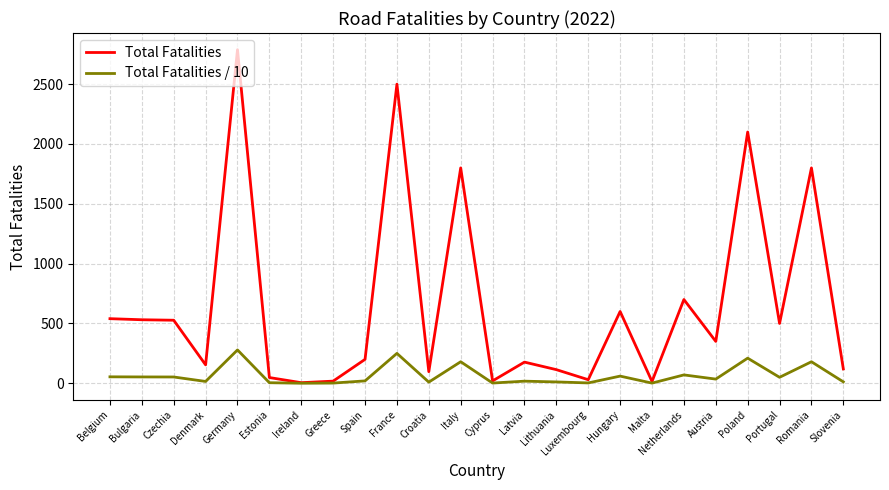

Which series has the widest spread of values?

Total Fatalities